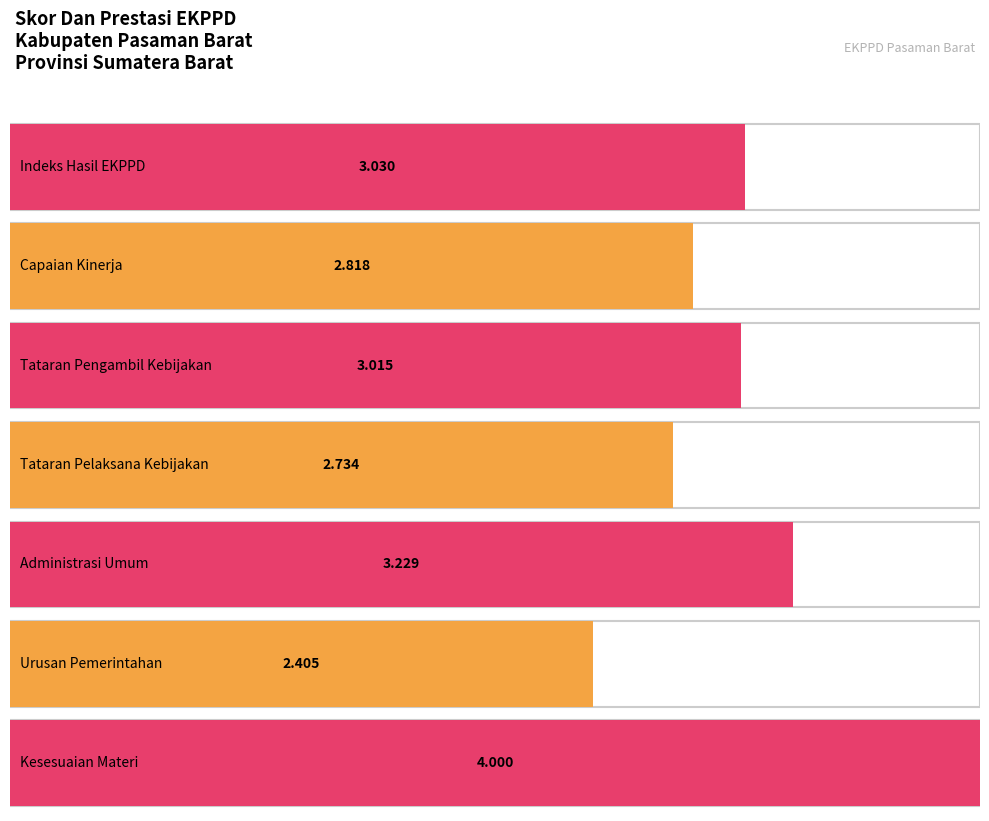

What is the value of the 6th bar from the left?

2.4